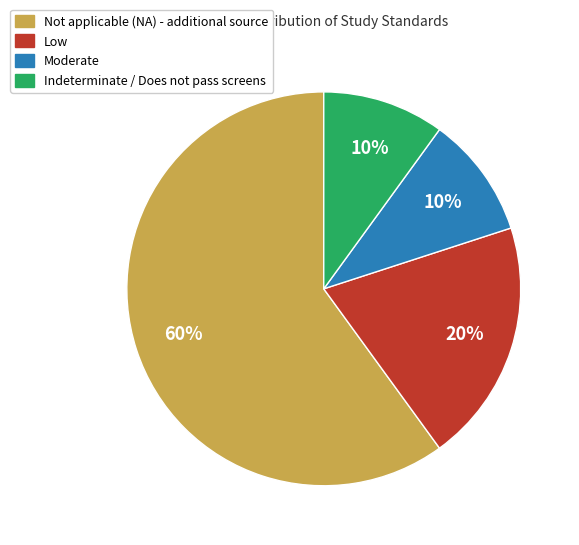

What is the largest slice in the pie chart?

Not applicable (NA) - additional source